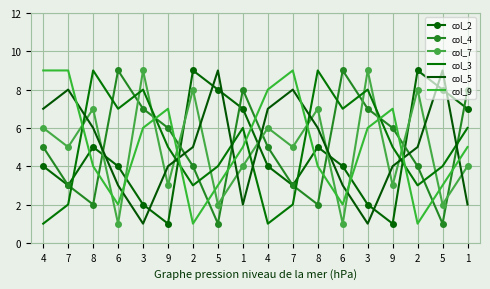

List the labels in order of col_5 value, largest first.

5, 5, 7, 7, 4, 4, 8, 8, 2, 2, 9, 9, 6, 6, 1, 1, 3, 3